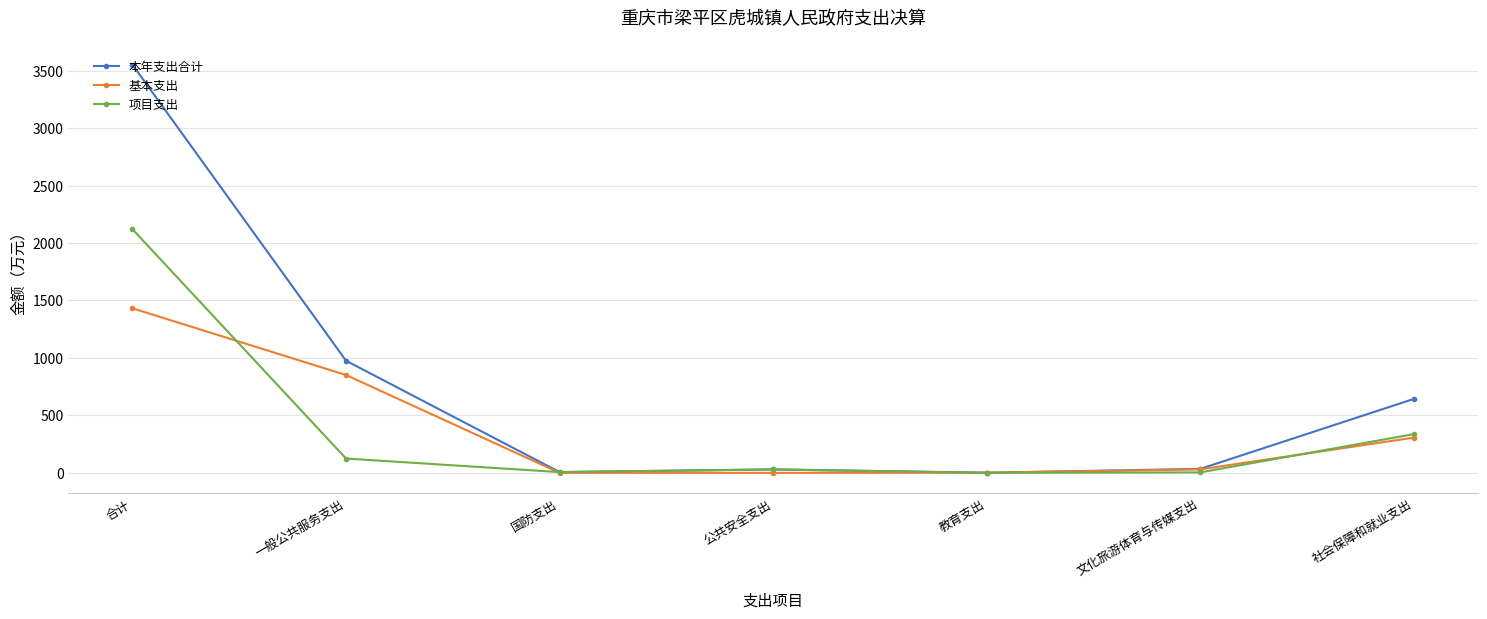

Which series has the largest range (max minus min)?

本年支出合计